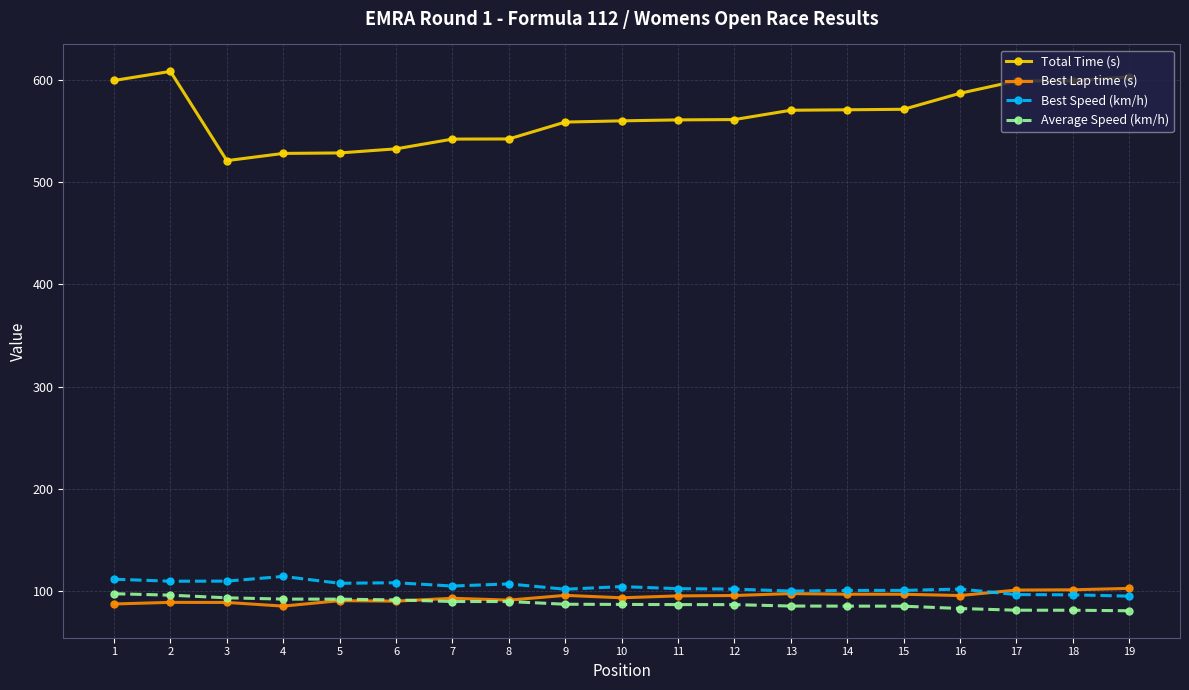

Is it true that Total Time (s) equals 966.0 at 2?

False